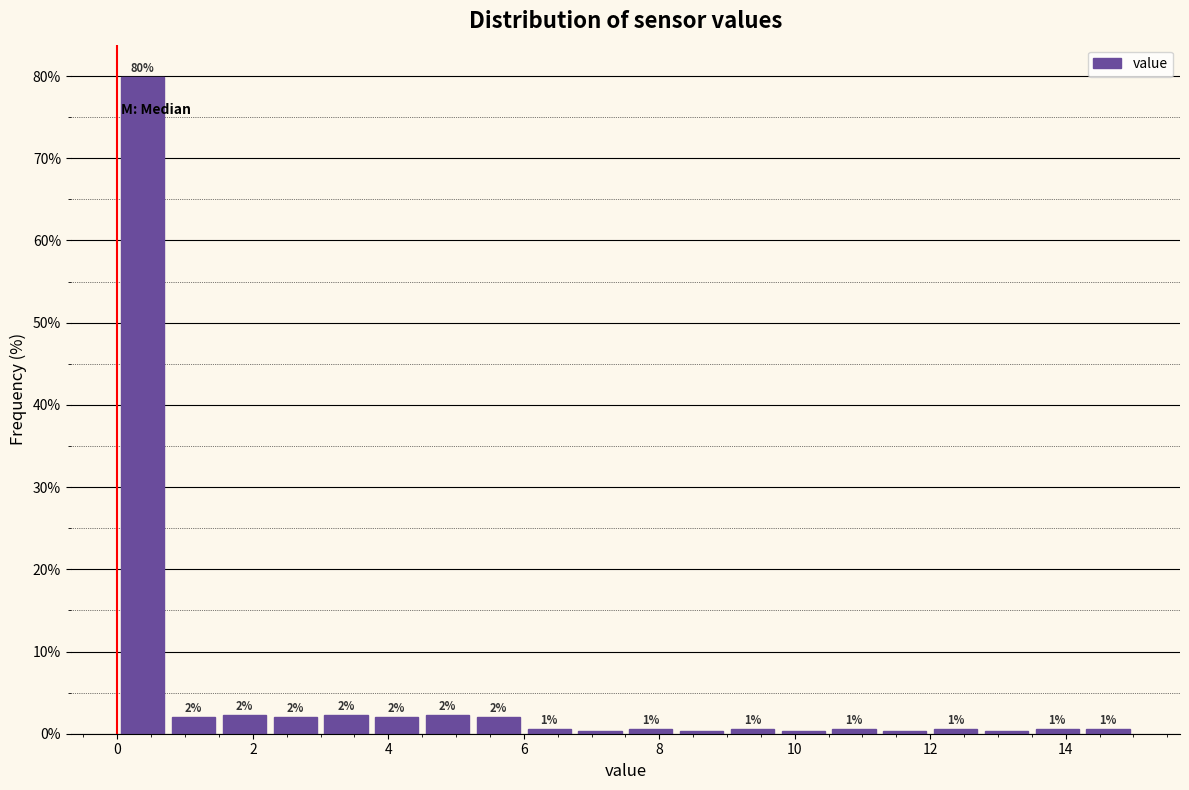

Around what value on the x-axis is the tallest bar? Give the approximate position of its centre, as read against the axis.

0.4